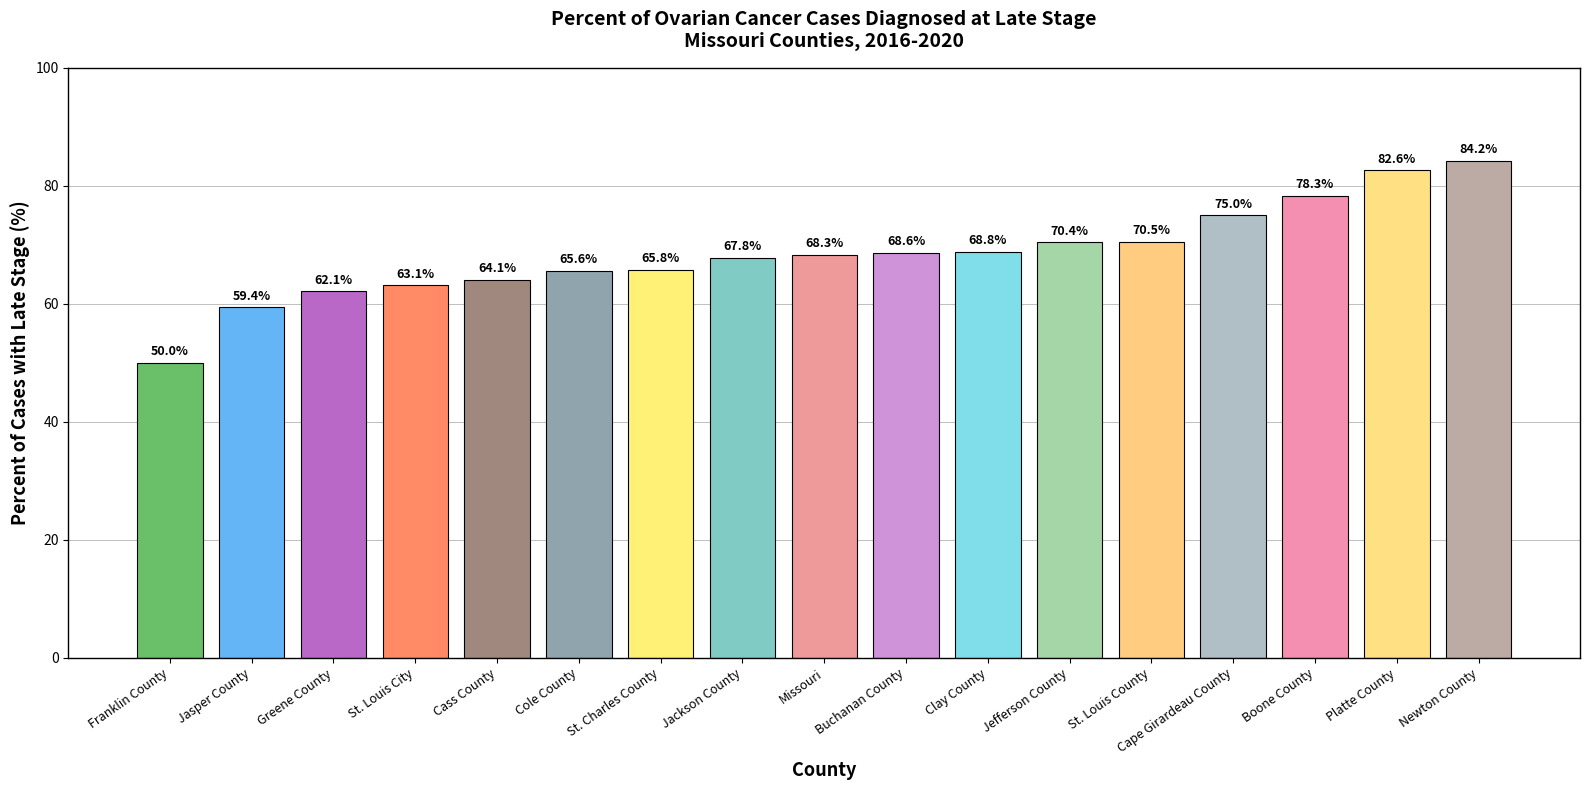

Reading left to right, list all the values displayed in this chart.

Franklin County=50.0	Jasper County=59.4	Greene County=62.1	St. Louis City=63.1	Cass County=64.1	Cole County=65.6	St. Charles County=65.8	Jackson County=67.8	Missouri=68.3	Buchanan County=68.6	Clay County=68.8	Jefferson County=70.4	St. Louis County=70.5	Cape Girardeau County=75.0	Boone County=78.3	Platte County=82.6	Newton County=84.2